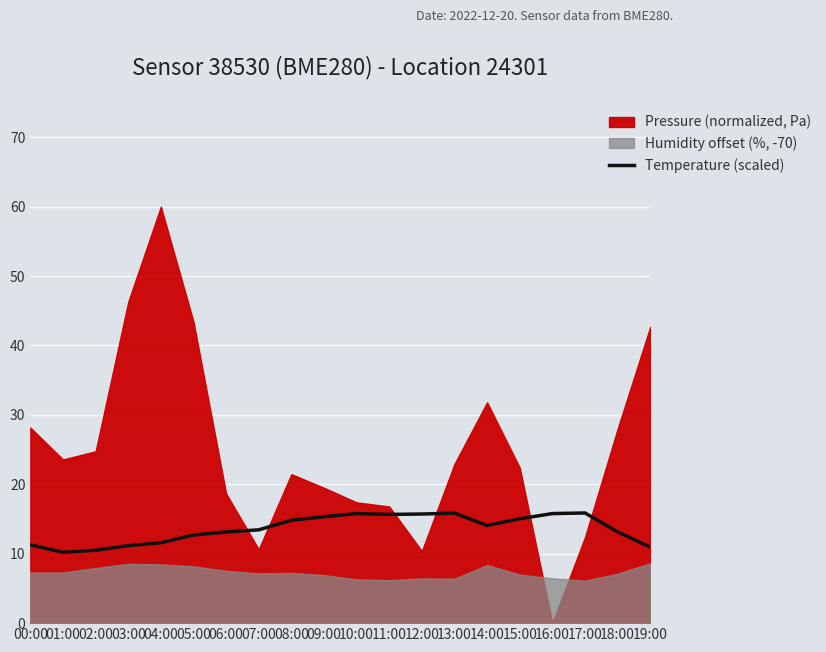

What is the label of the 17th point from the left?

16:00